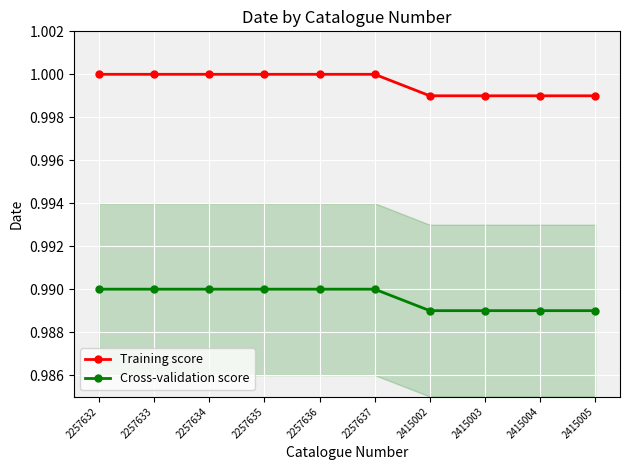

Which series changed the most between 2257634 and 2415004?

Training score